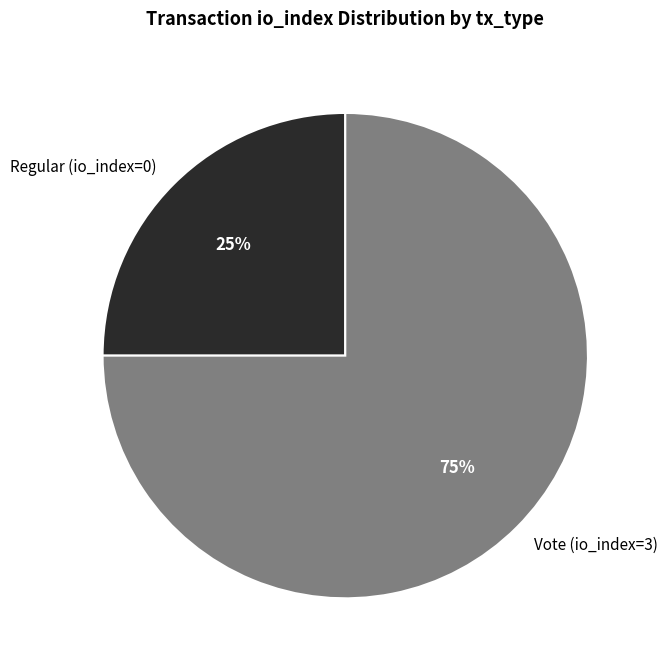

Is there any slice that represents more than half of the pie?

Yes